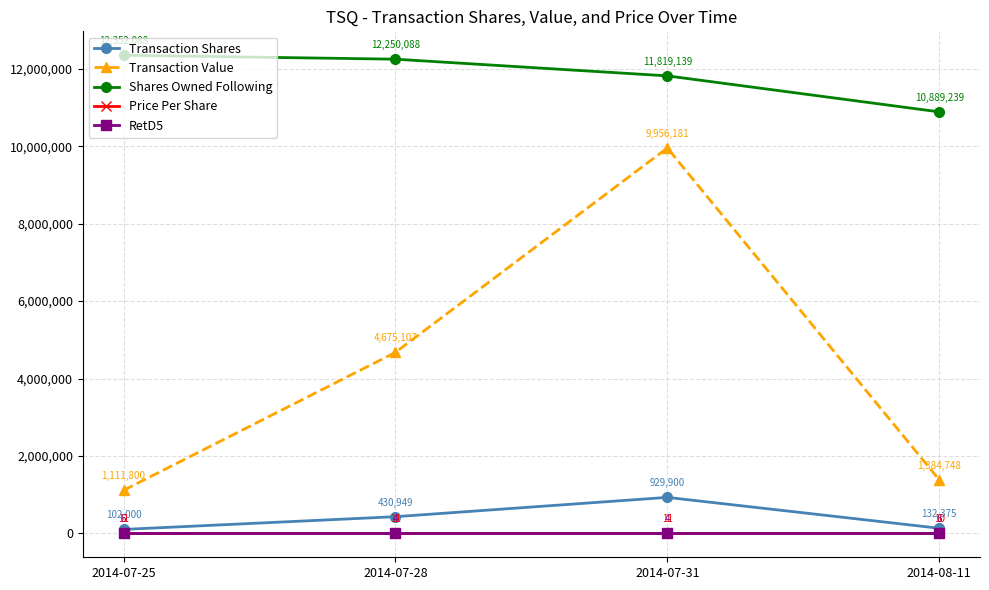

What is the average value of the Price Per Share series?

10.7